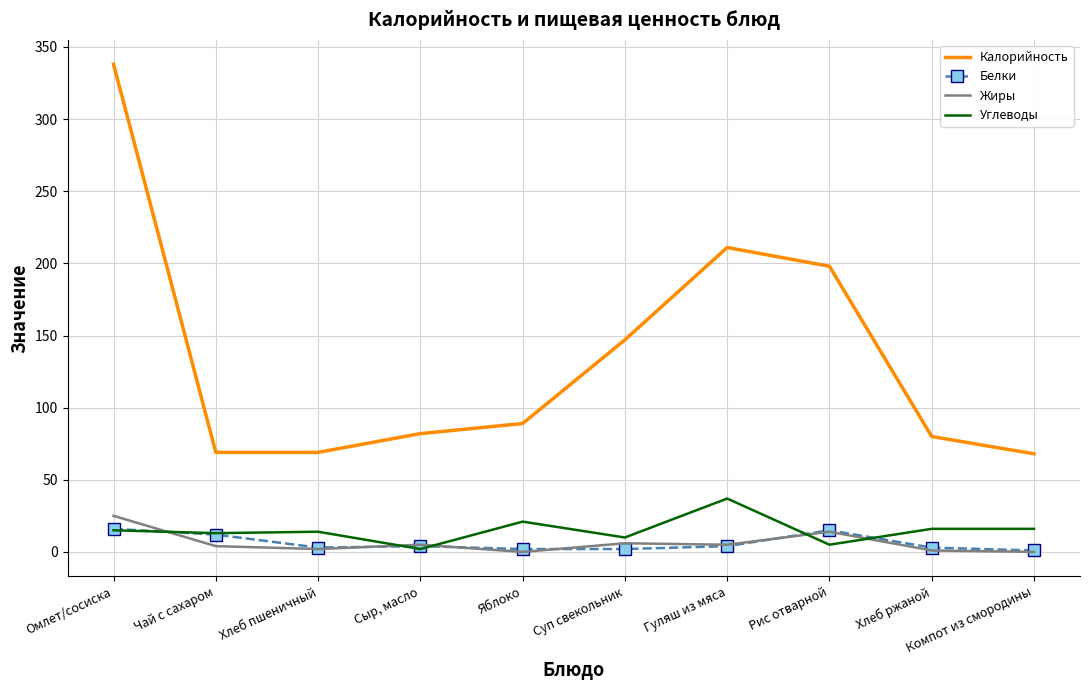

What is the highest value of the Калорийность series?

338